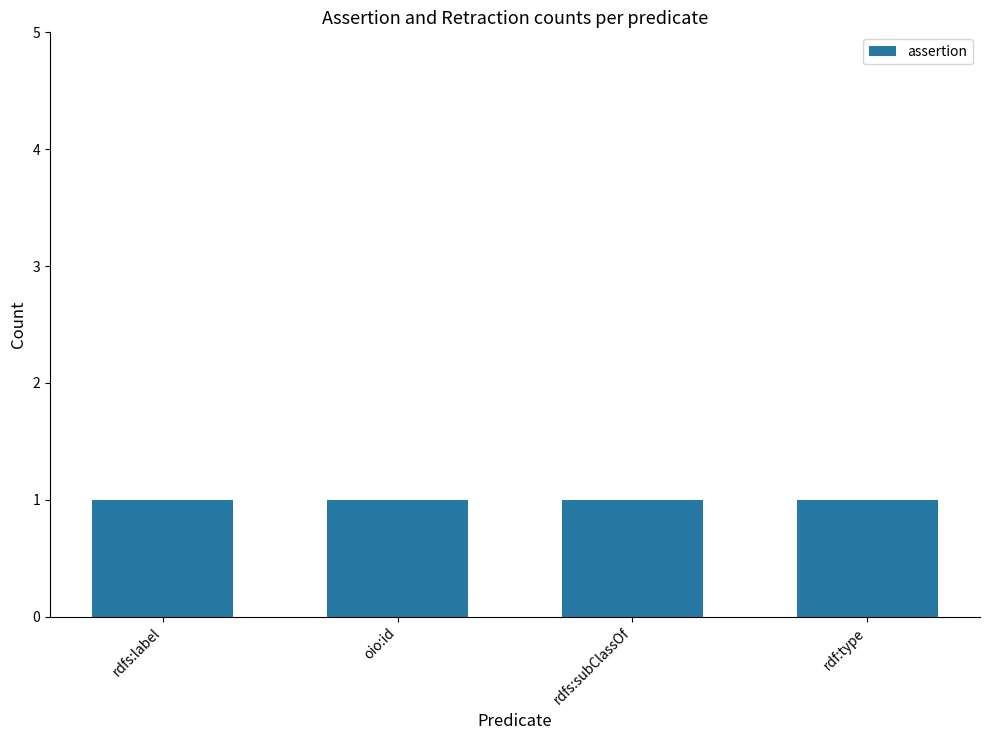

What is the total value across all series at oio:id?

1